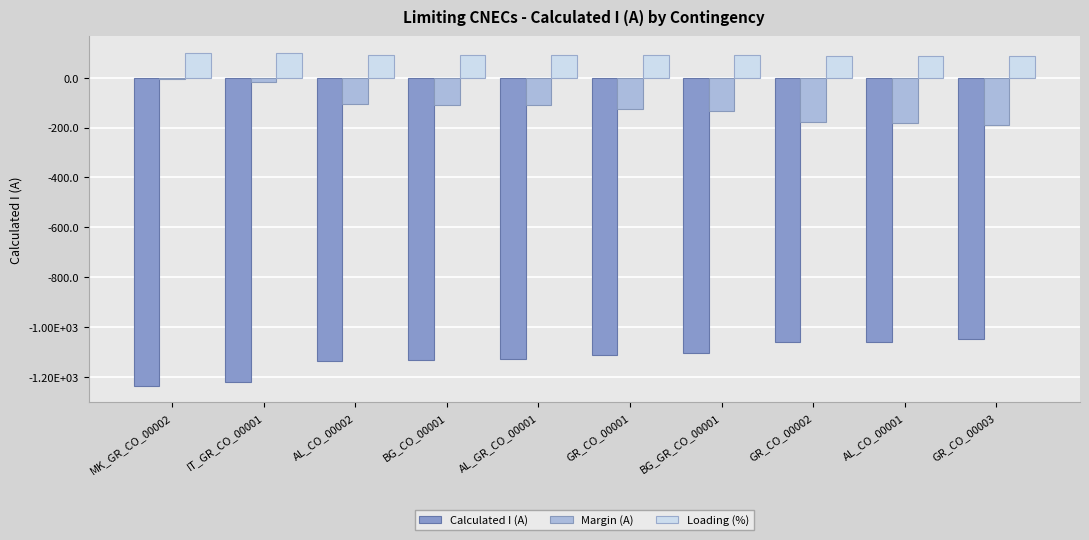

What is the total value across all series at MK_GR_CO_00002?

-1140